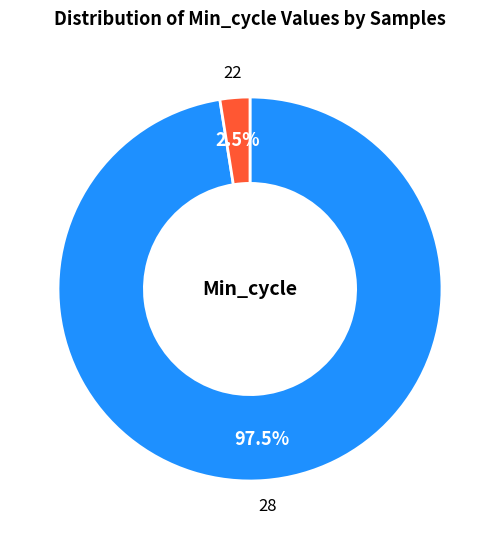

Which category has the smallest portion of the pie?

22